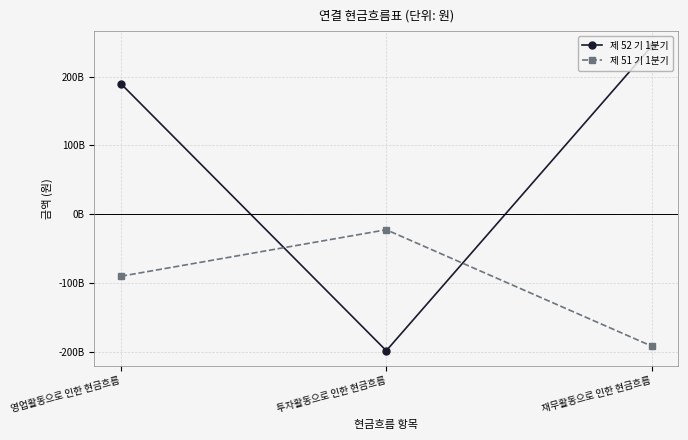

What is the sum of all 제 52 기 1분기 values?

235602747439